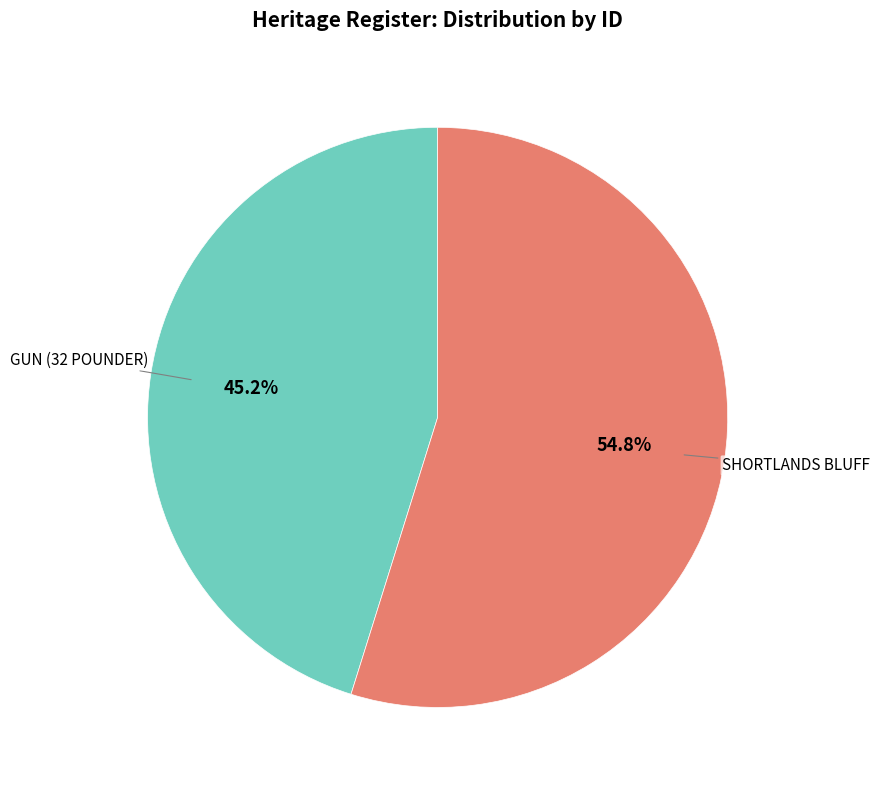

Is there a majority slice in this chart?

Yes